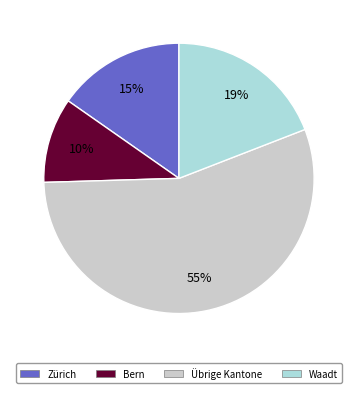

Combined, do Zürich and Übrige Kantone account for over 50%?

Yes